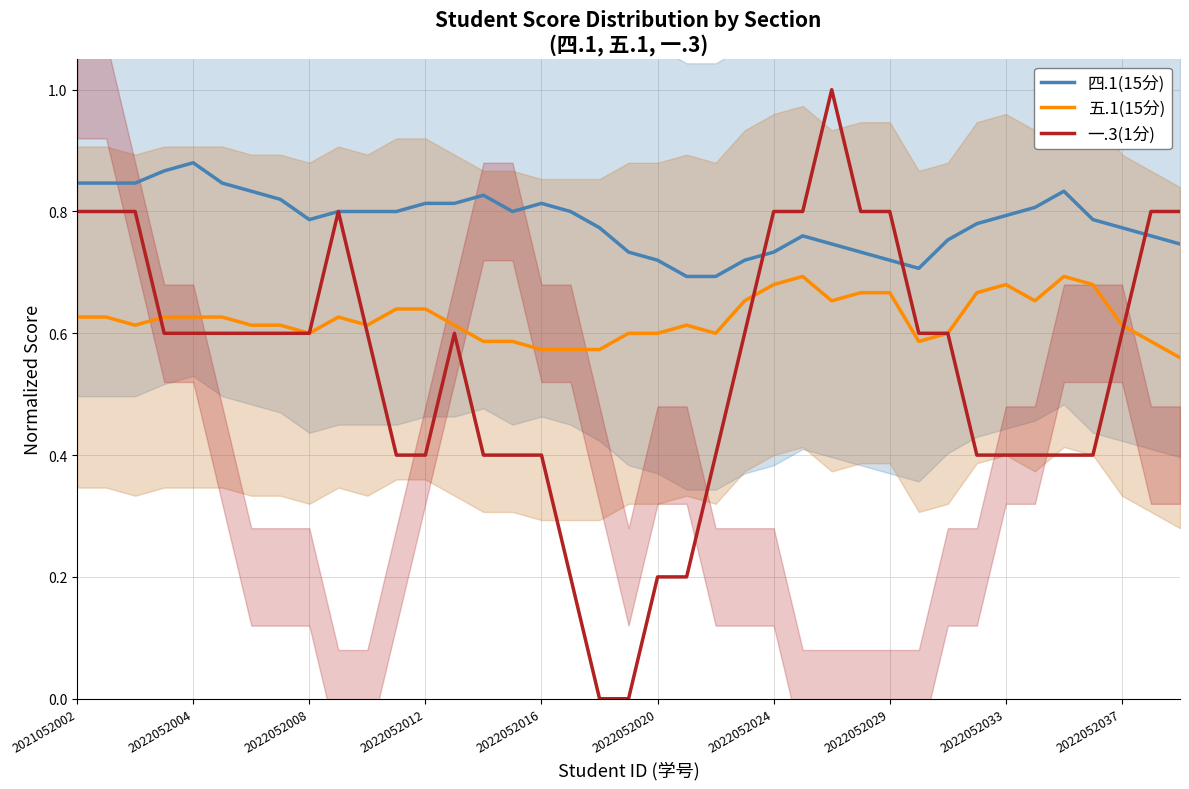

In 四.1(15分), how many points are higher than both neighbors (excluding endpoints)?

5